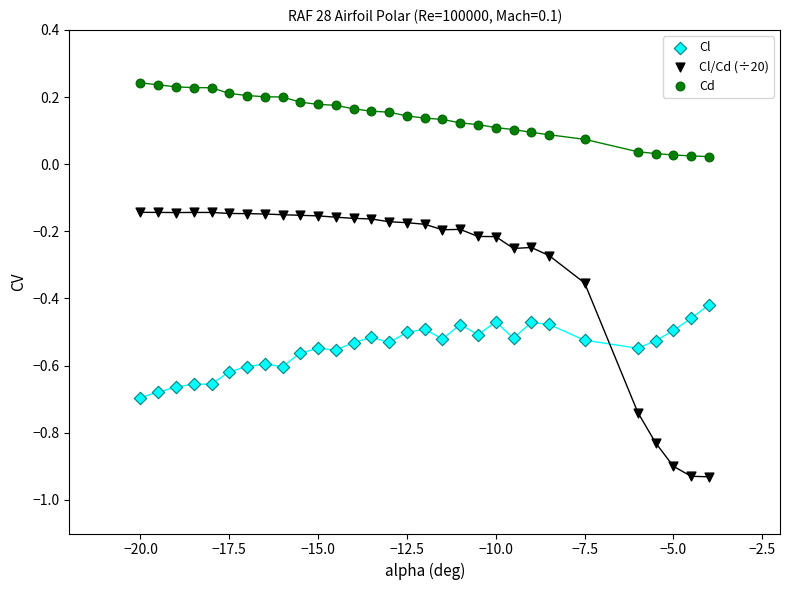

Across all data points, what is the range of X values (max minus min)?

16.0